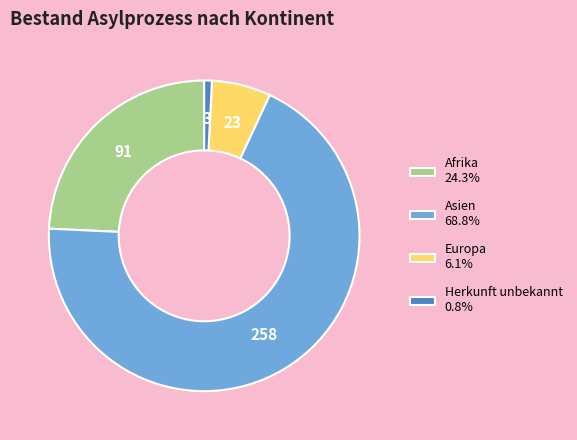

Is the sum of Afrika 24.3% and Asien 68.8% greater than half?

Yes